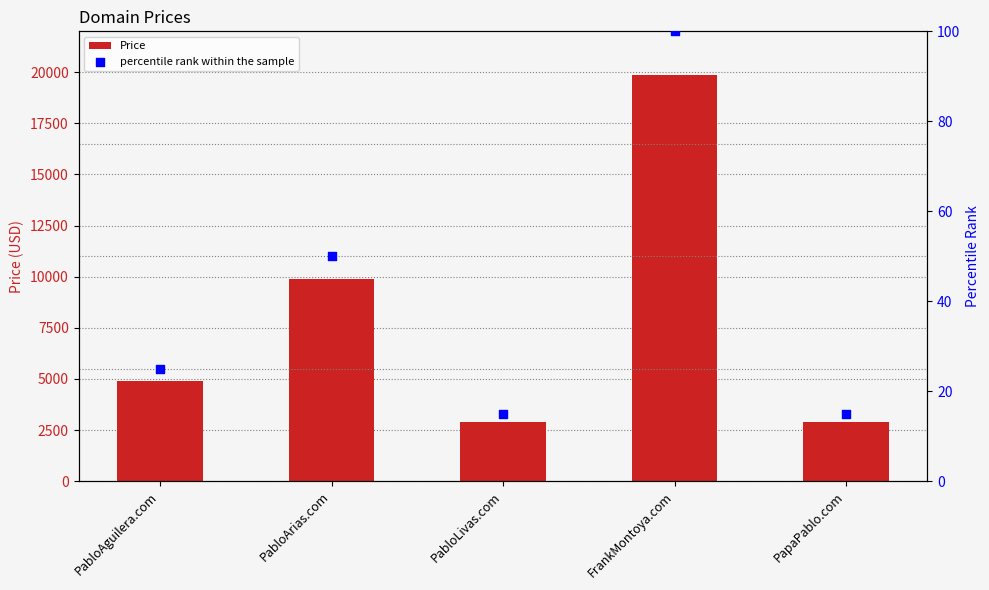

Is the value of Price at PabloArias.com greater than the value of percentile rank within the sample at PabloArias.com?

Yes